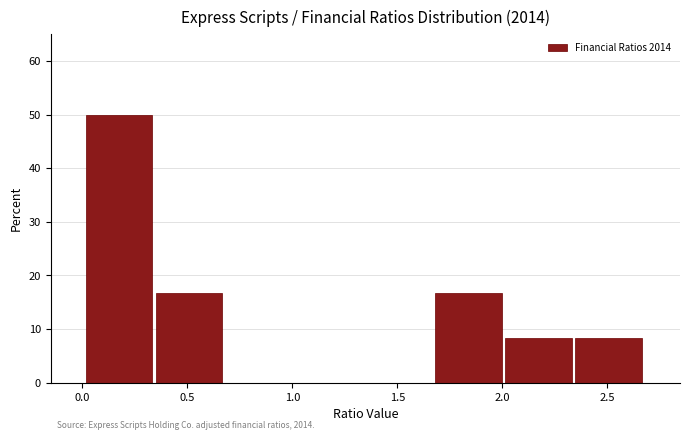

Which range on the x-axis has the tallest bar?

0.00 to 0.35